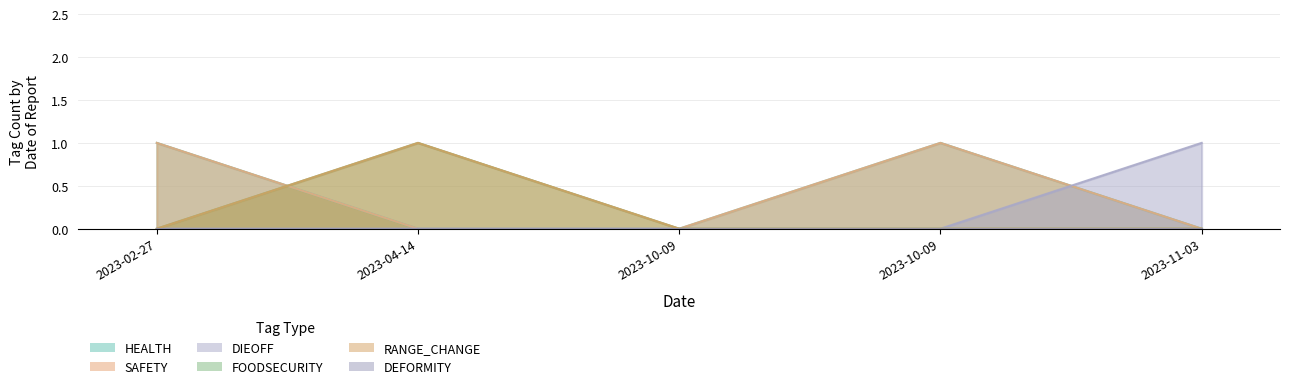

Count the number of categories in the chart.

5